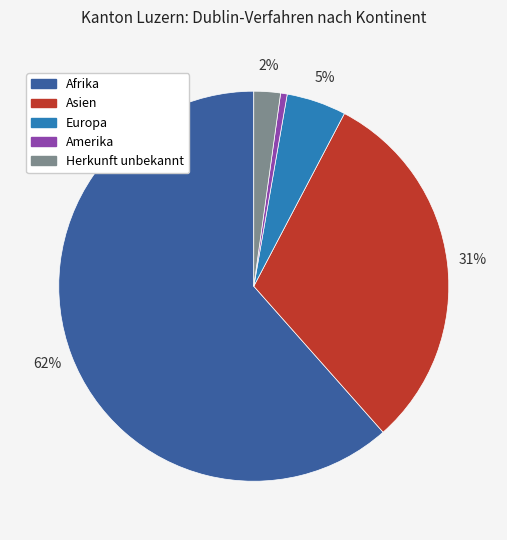

To the nearest percent, what is the difference between the Asien and Afrika slice percentages?

31%